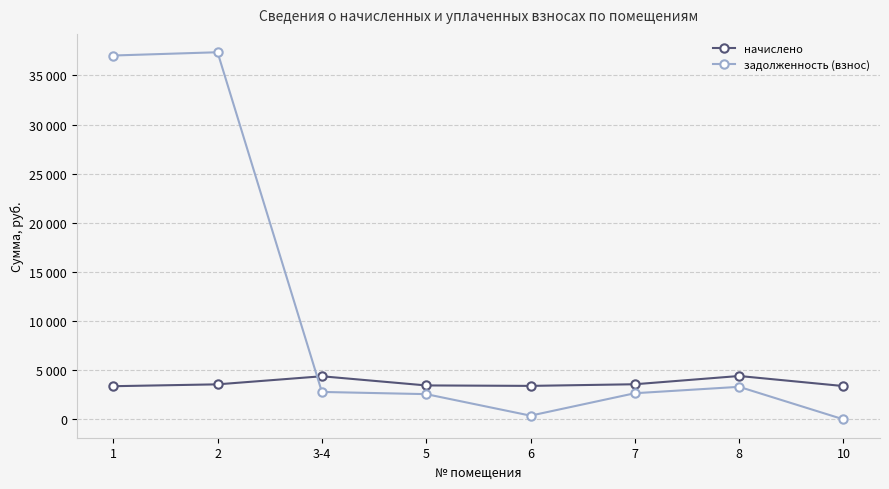

What are all the series names shown in the legend?

начислено, задолженность (взнос)